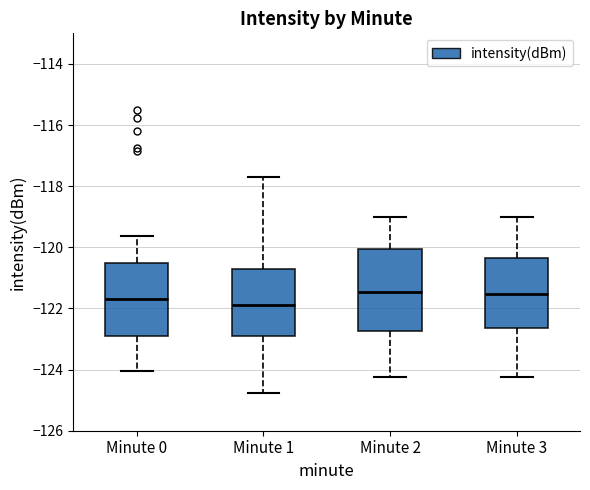

Reading left to right, read every box against the y-axis: the position of its median line, the range the box covers, and the ends of its whiskers. The values are not printed on the chart, so give them approximately, as read against the axis.

Minute 0: median -121.6, box -122.8 to -120.6, whiskers -124.0 to -119.6
Minute 1: median -122.0, box -123.0 to -120.8, whiskers -124.8 to -117.6
Minute 2: median -121.4, box -122.8 to -120.0, whiskers -124.2 to -119.0
Minute 3: median -121.6, box -122.6 to -120.4, whiskers -124.2 to -119.0